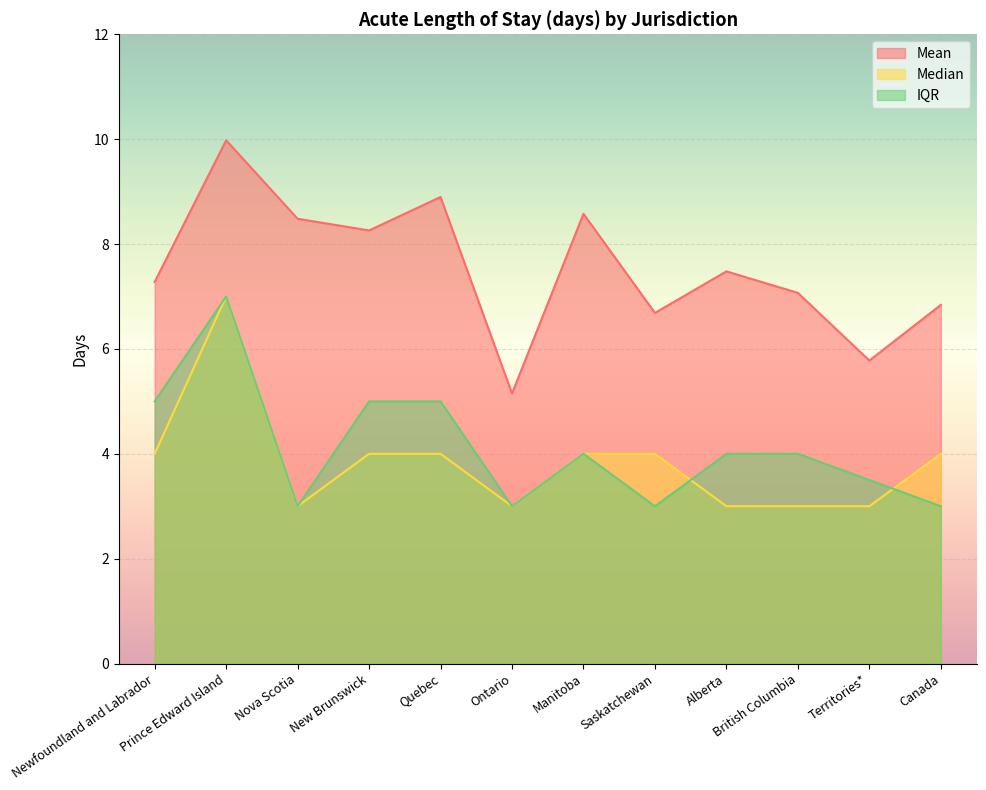

Which category has the highest value in the Median series?

Prince Edward Island